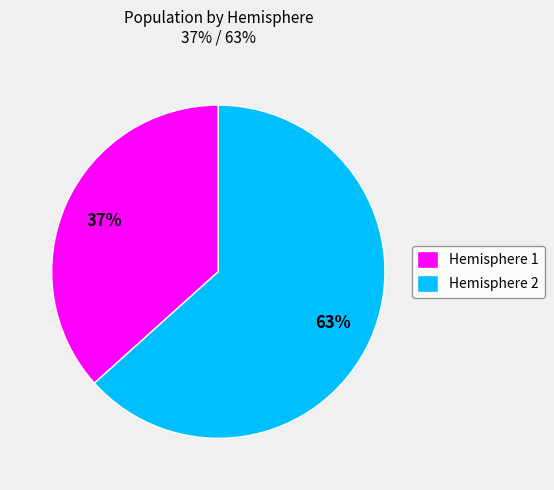

Is it true that Hemisphere 1 is 37% of the pie?

True